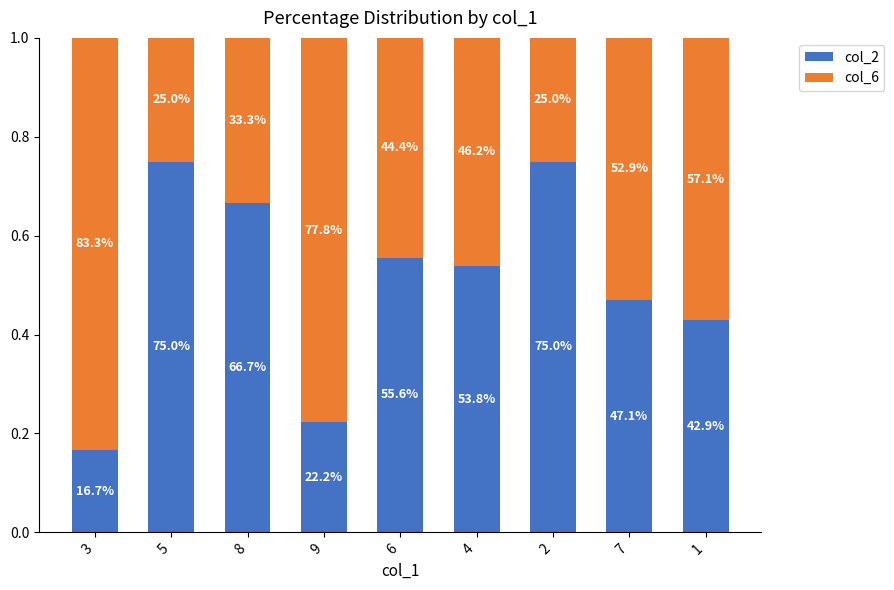

How many bars are there in total?

9